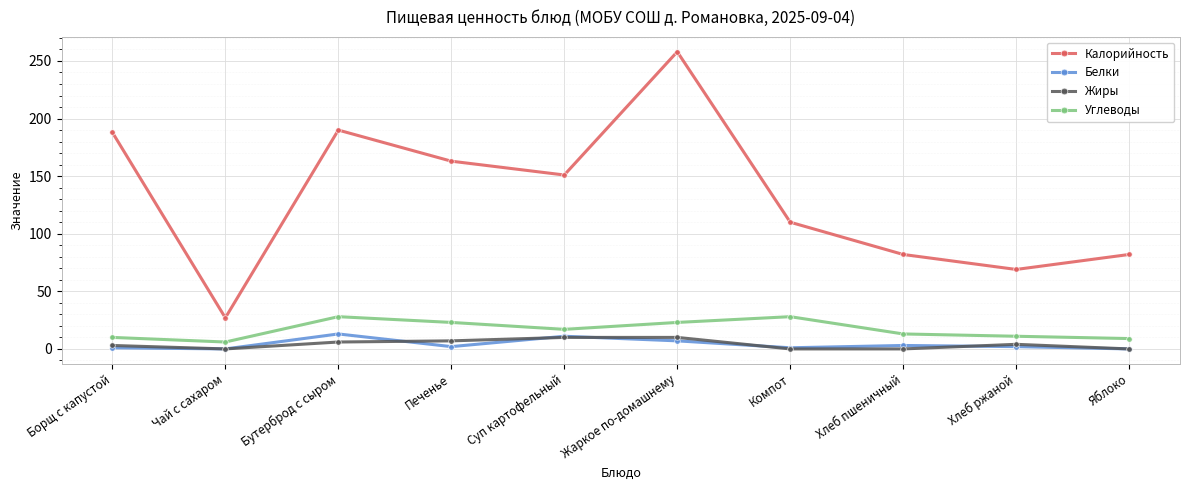

True or false: Калорийность has a value of 82 at Хлеб пшеничный.

True